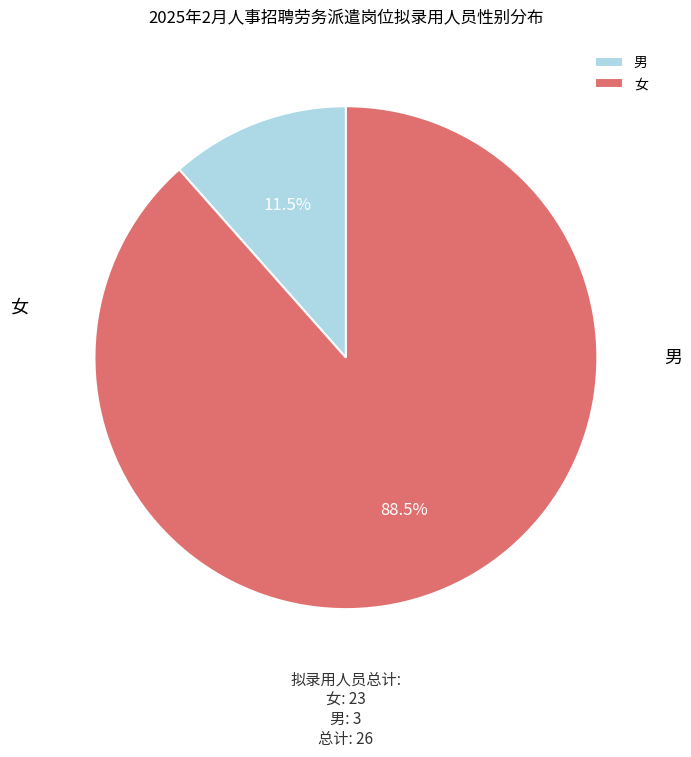

How many slices are in this pie chart?

2